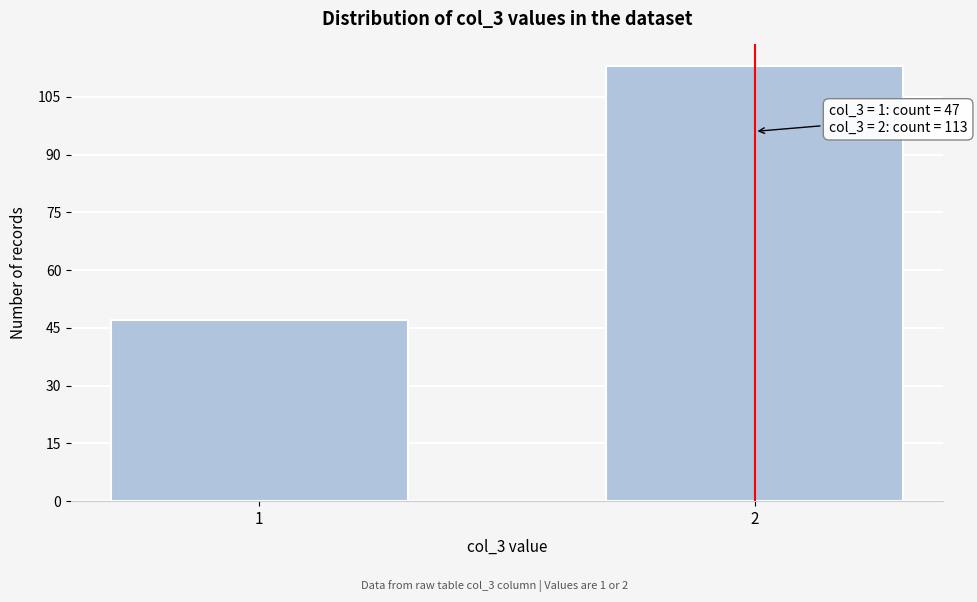

Reading left to right, transcribe all the data shown in this chart.

1=47	2=113